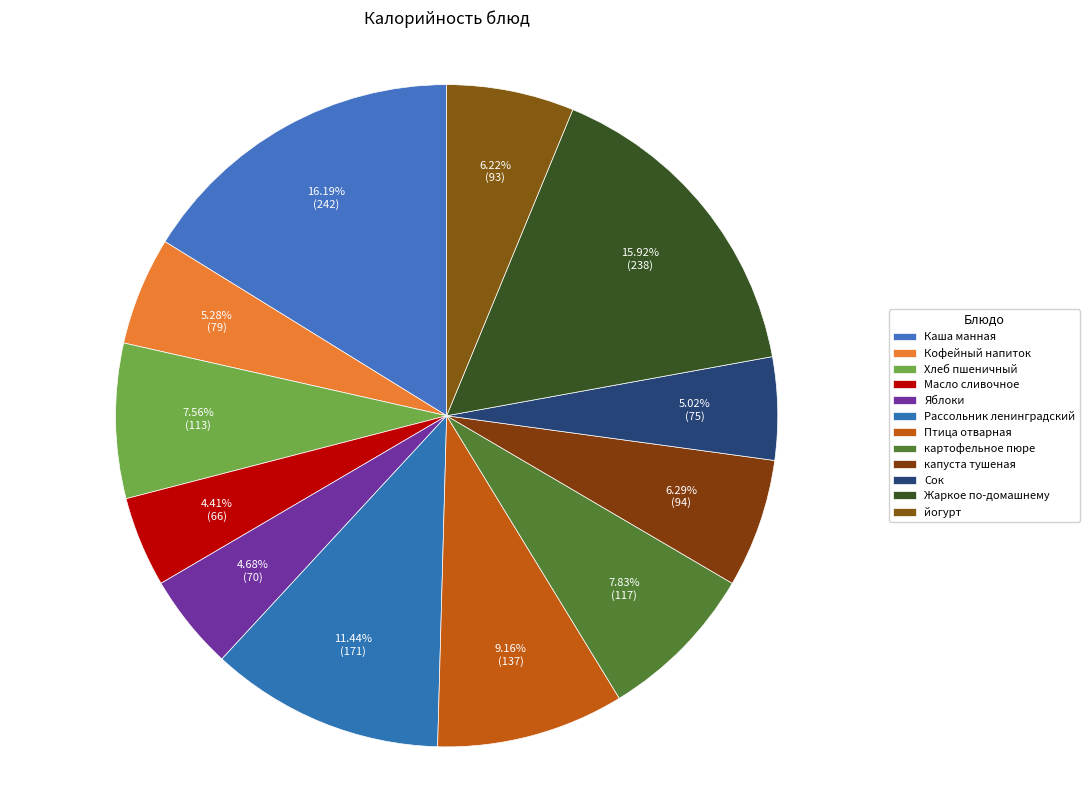

Count the number of slices in the pie.

12